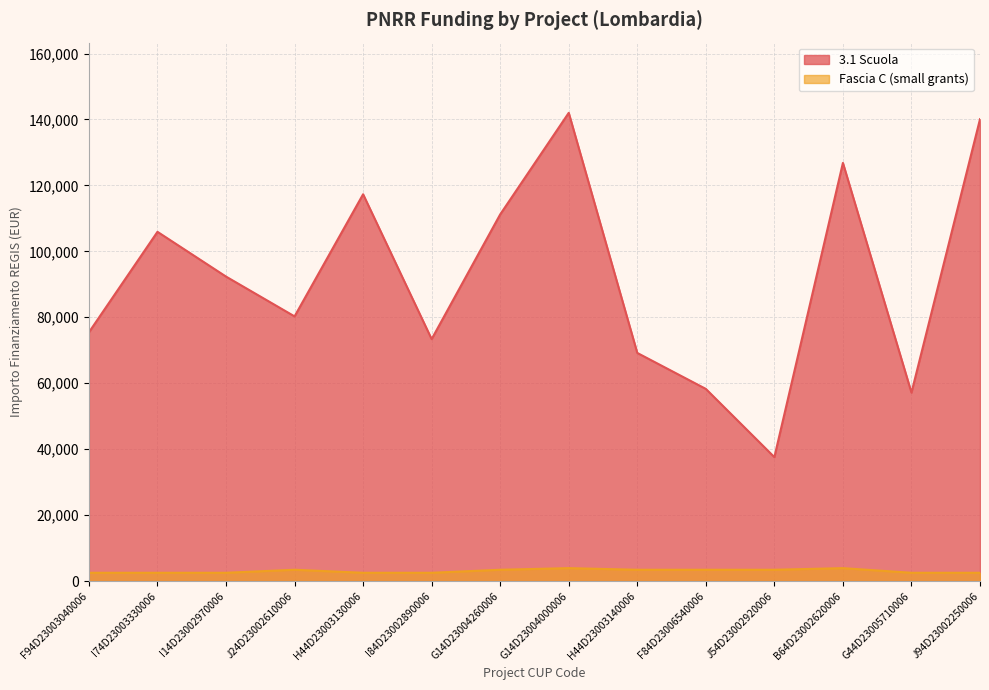

Is it true that Fascia C (small grants) equals 3903.0 at G14D23004000006?

True